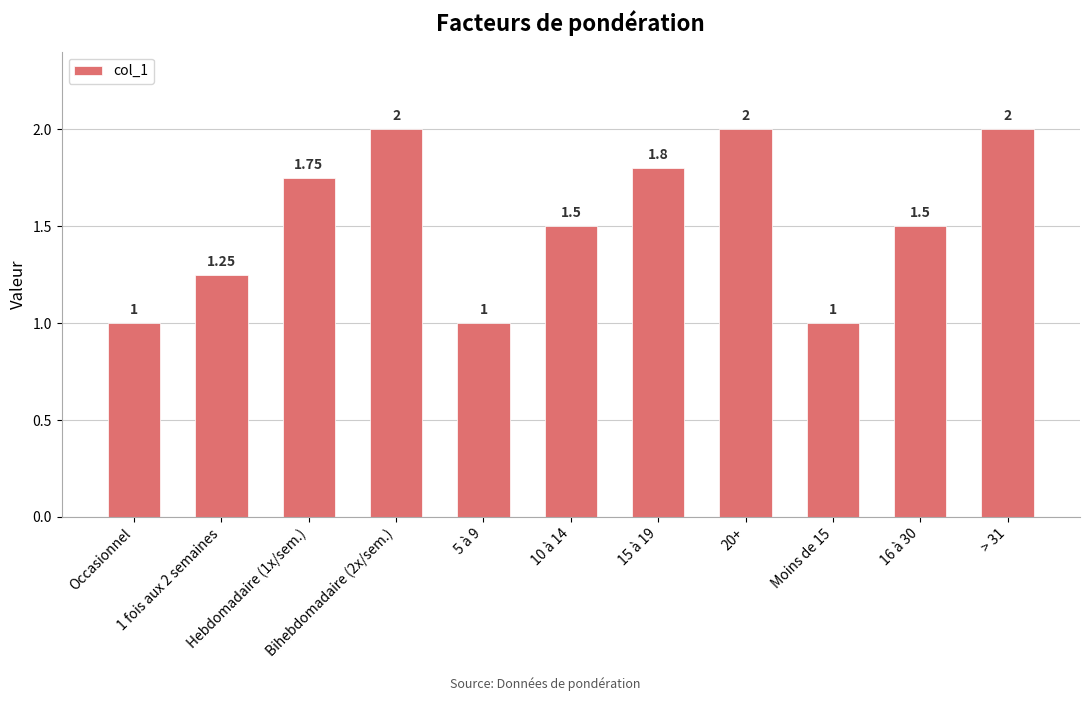

What is the difference between the values at 15 à 19 and 5 à 9?

0.8